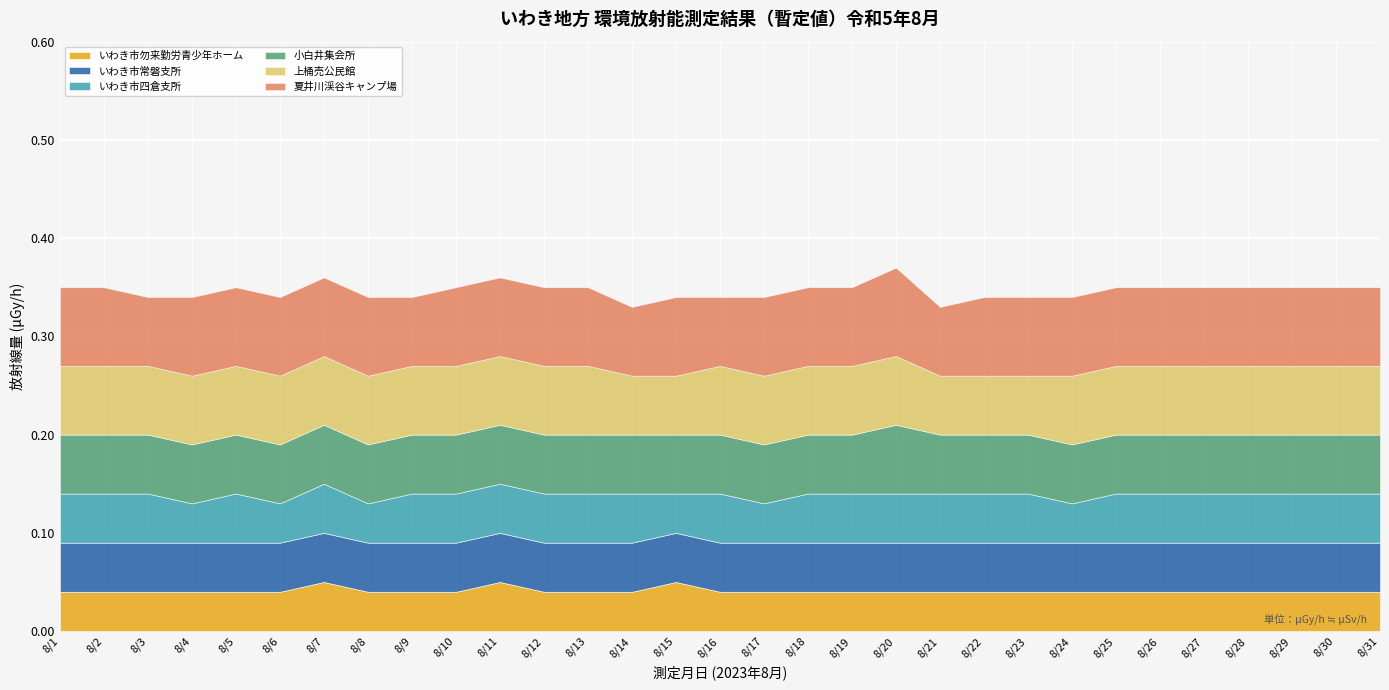

What is the sum of all 上桶売公民館 values?

2.1